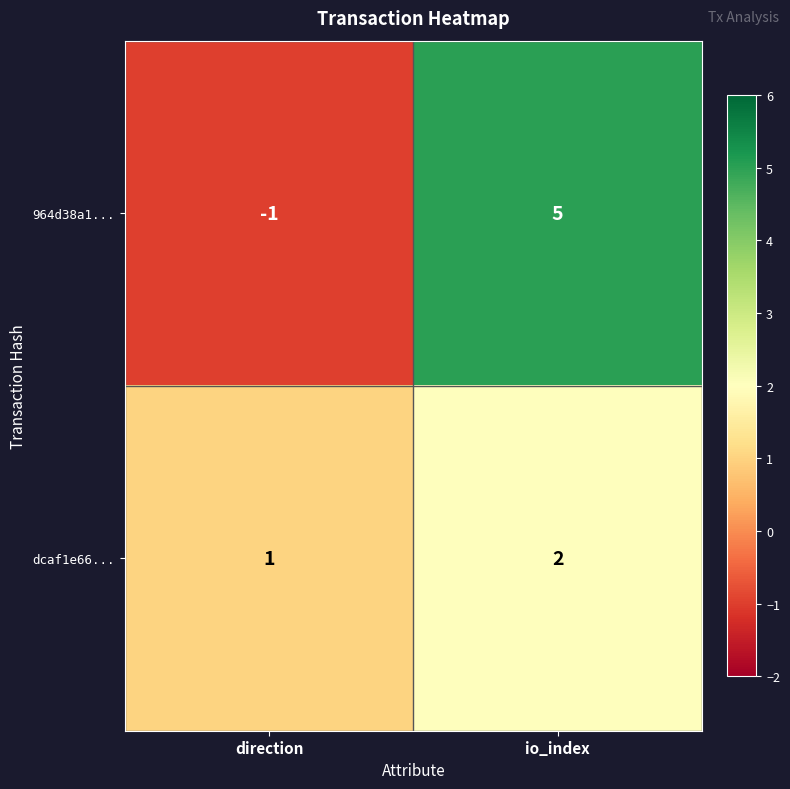

At which label is 964d38a1... closest to 2?

direction